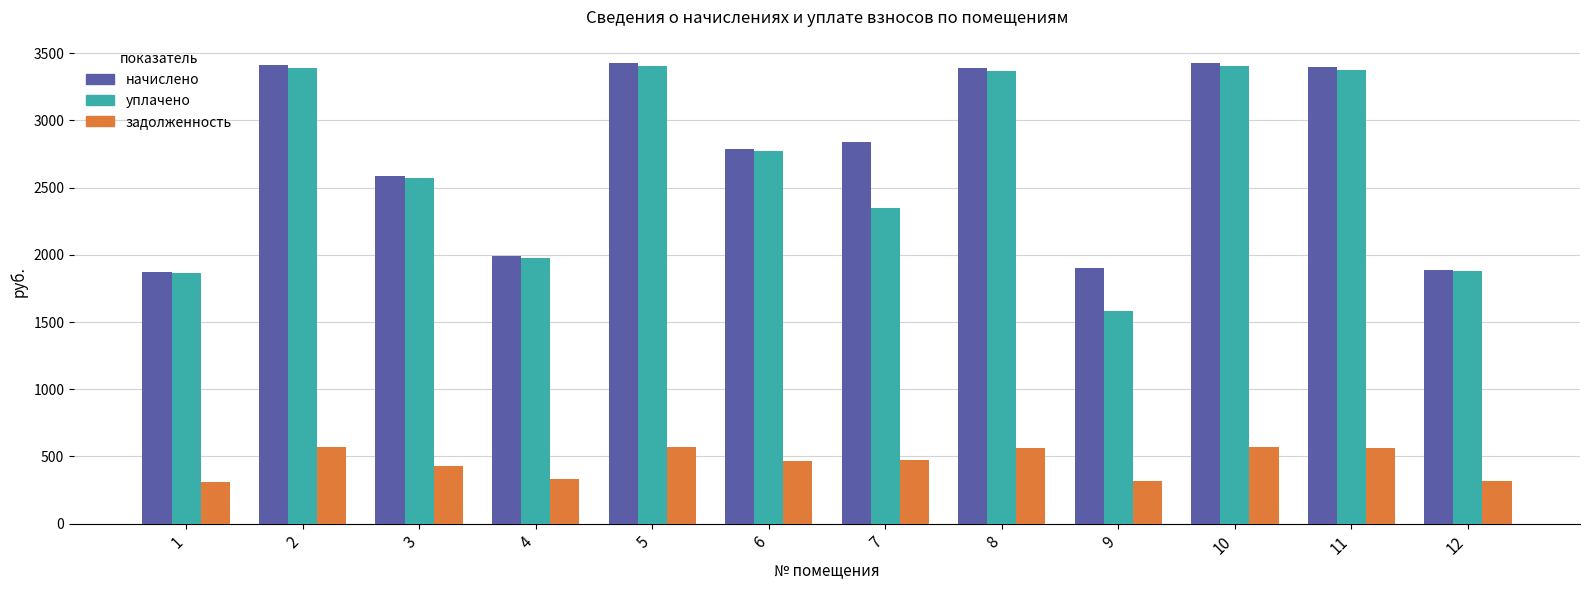

Which series changed the most between 7 and 8?

уплачено